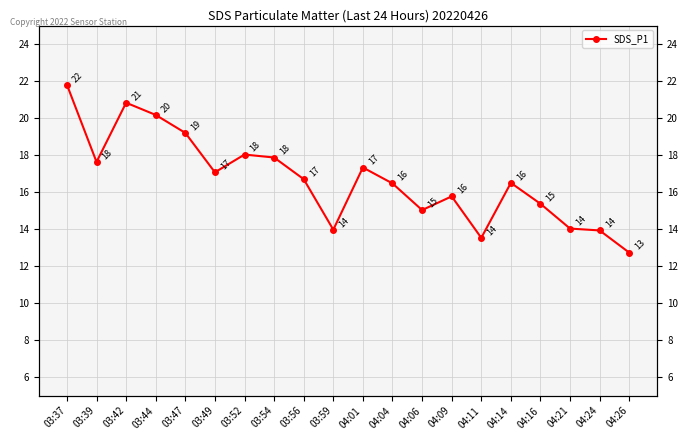

Where is the first local minimum?

03:39